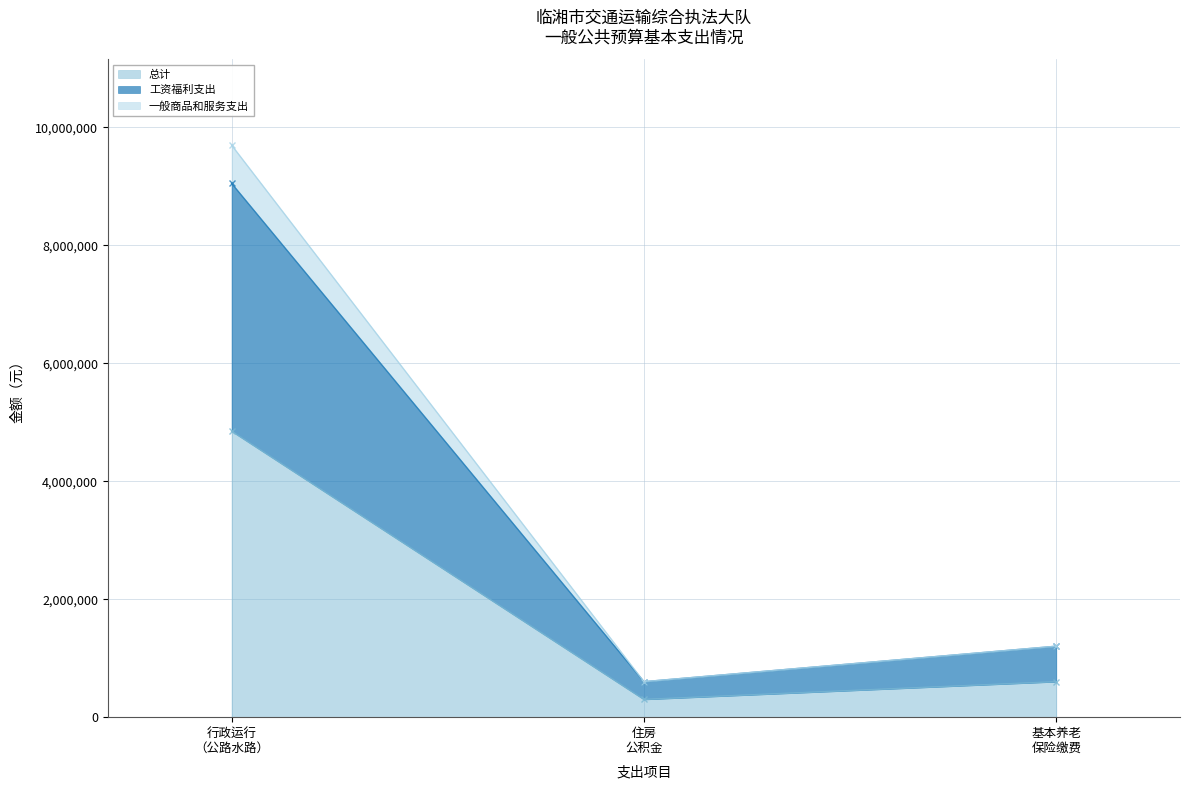

What is the sum of the 总计 values at 行政运行 （公路水路） and 住房 公积金?

5148749.3